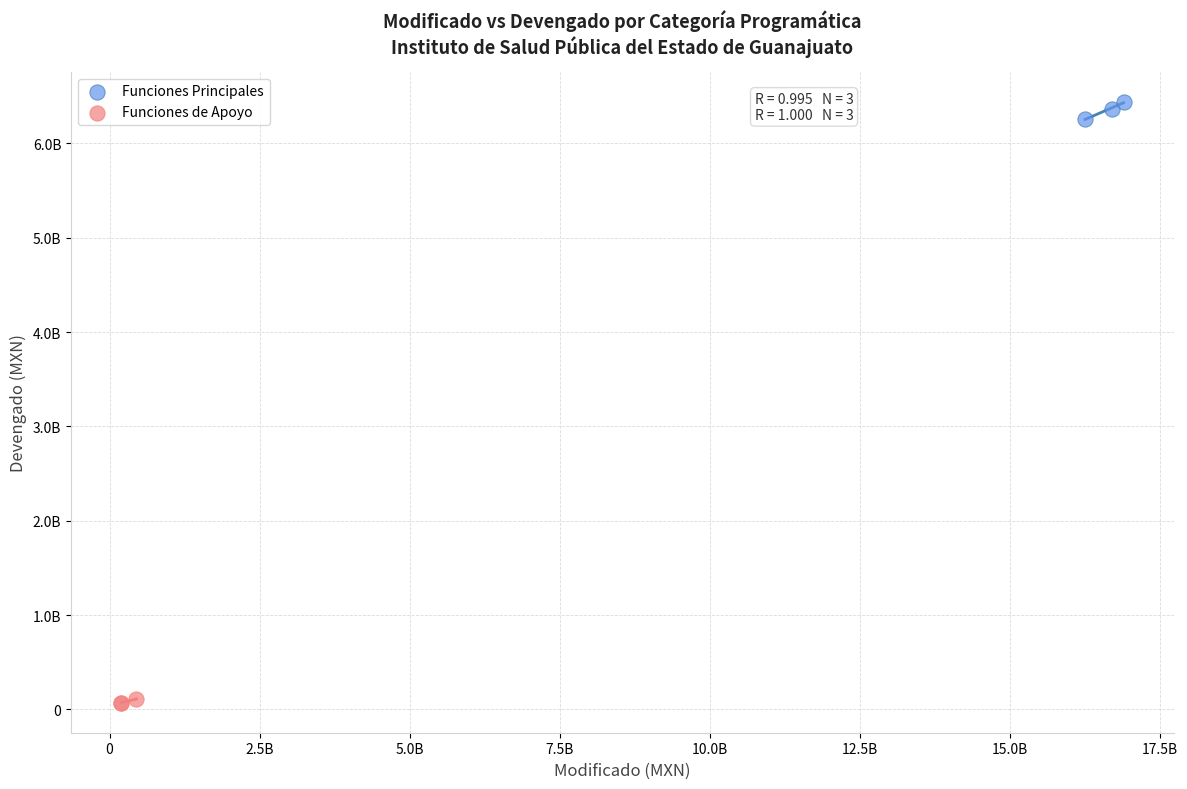

What are all the series names shown in the legend?

Funciones Principales, Funciones de Apoyo